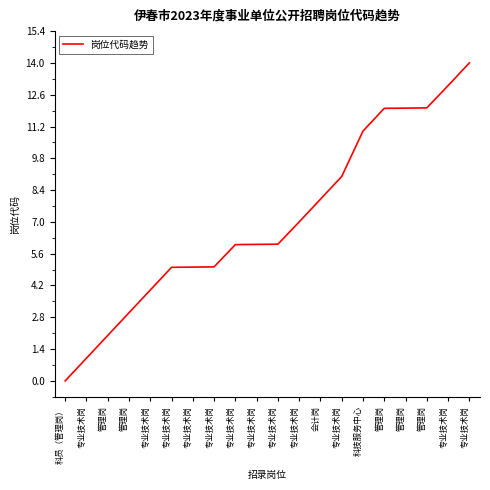

Rank the categories by value from highest to lowest.

专业技术岗, 专业技术岗, 管理岗, 管理岗, 管理岗, 科技服务中心, 专业技术岗, 会计岗, 专业技术岗, 专业技术岗, 专业技术岗, 专业技术岗, 专业技术岗, 专业技术岗, 专业技术岗, 专业技术岗, 管理岗, 管理岗, 专业技术岗, 科员（管理岗）